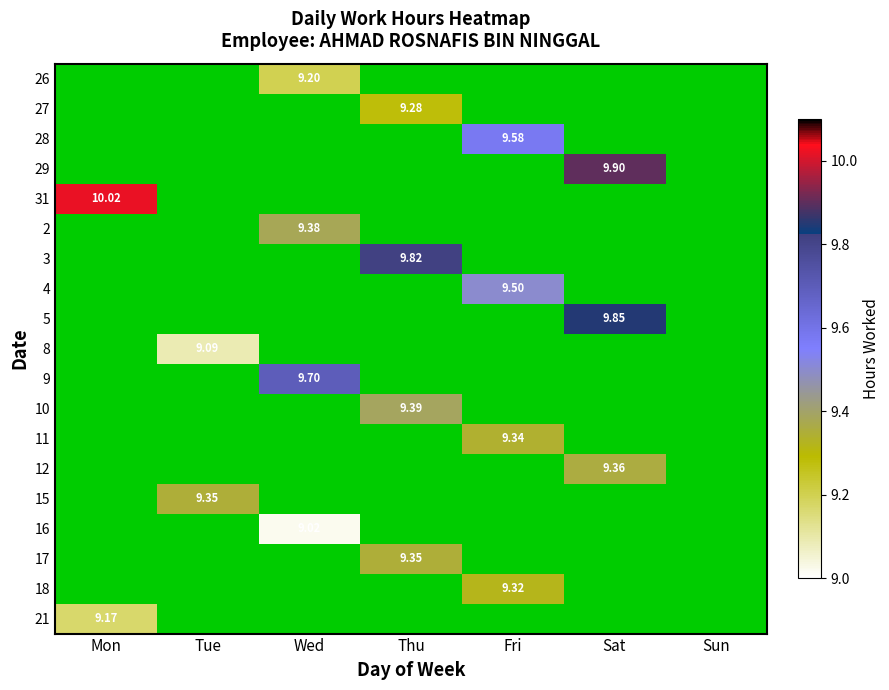

List the labels in order of 17 value, largest first.

Thu, Mon, Tue, Wed, Fri, Sat, Sun